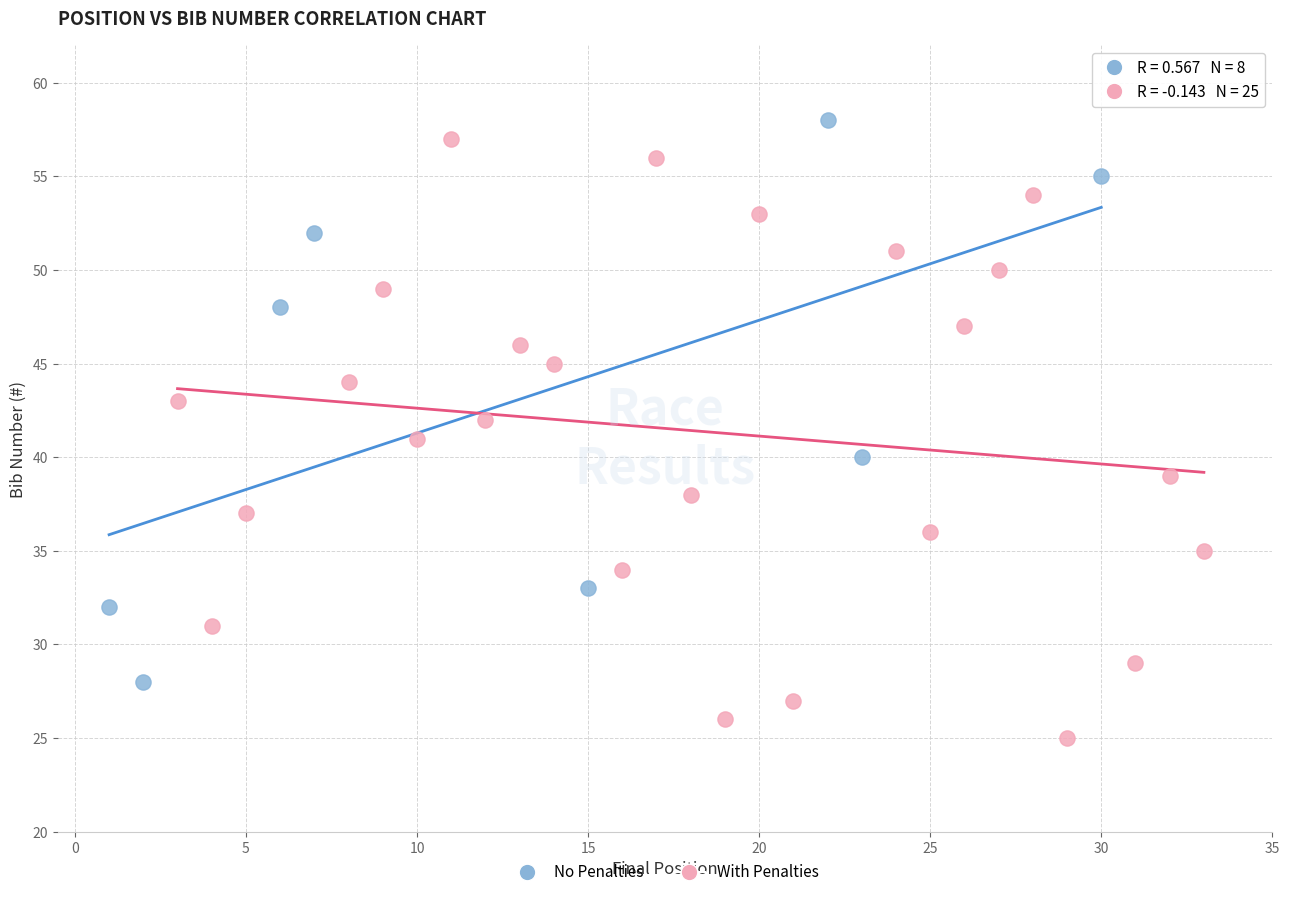

Which series has the largest Y range (max minus min)?

With Penalties